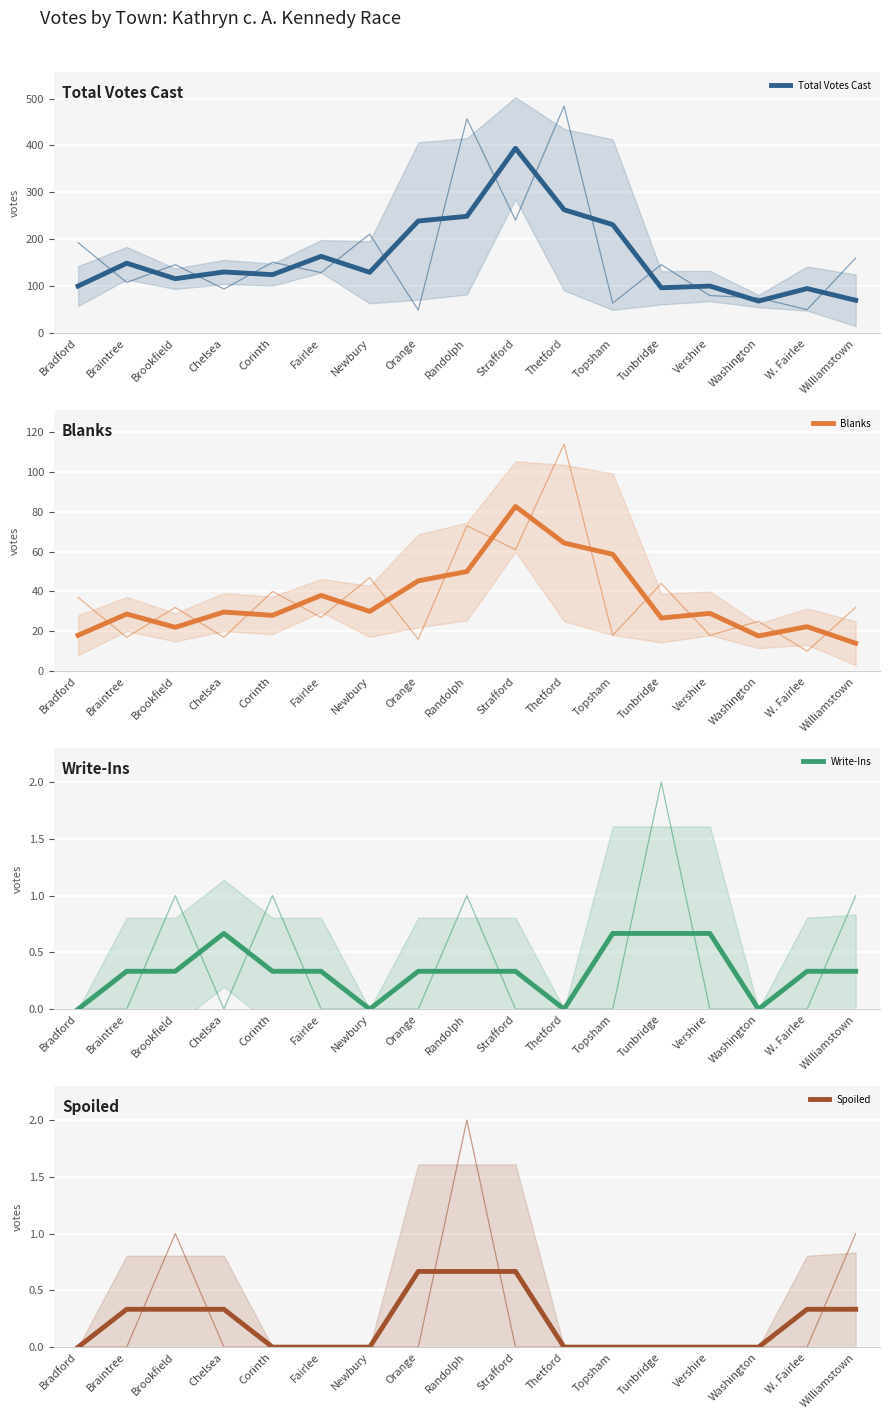

True or false: Spoiled has a value of 0.6 at W. Fairlee.

False